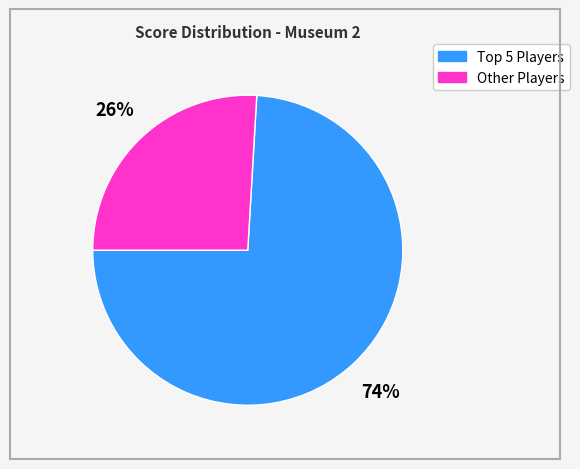

Which slice represents more than half of the pie?

Top 5 Players